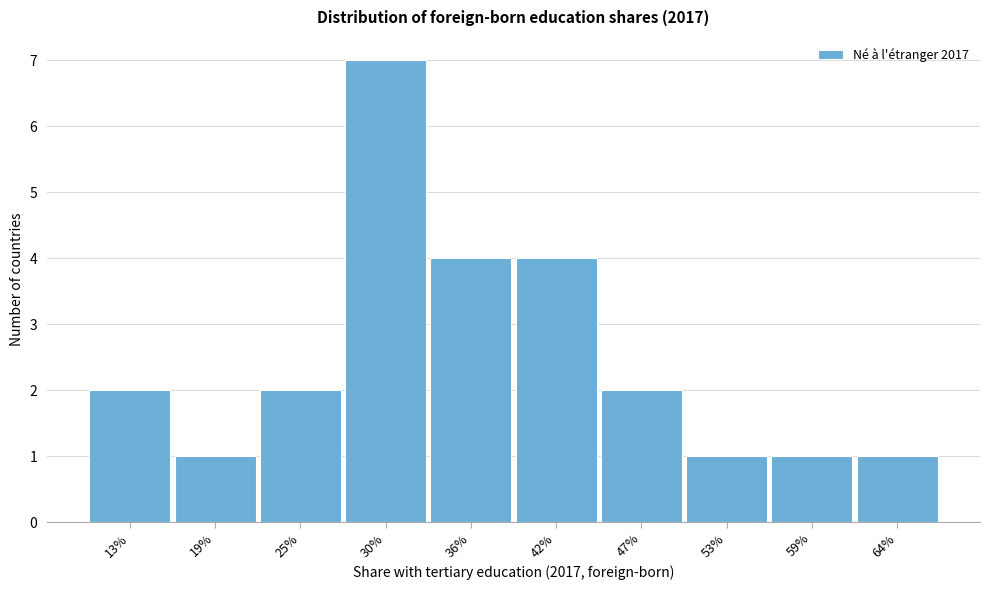

Reading left to right, what are all the values shown in this chart?

2	1	2	7	4	4	2	1	1	1